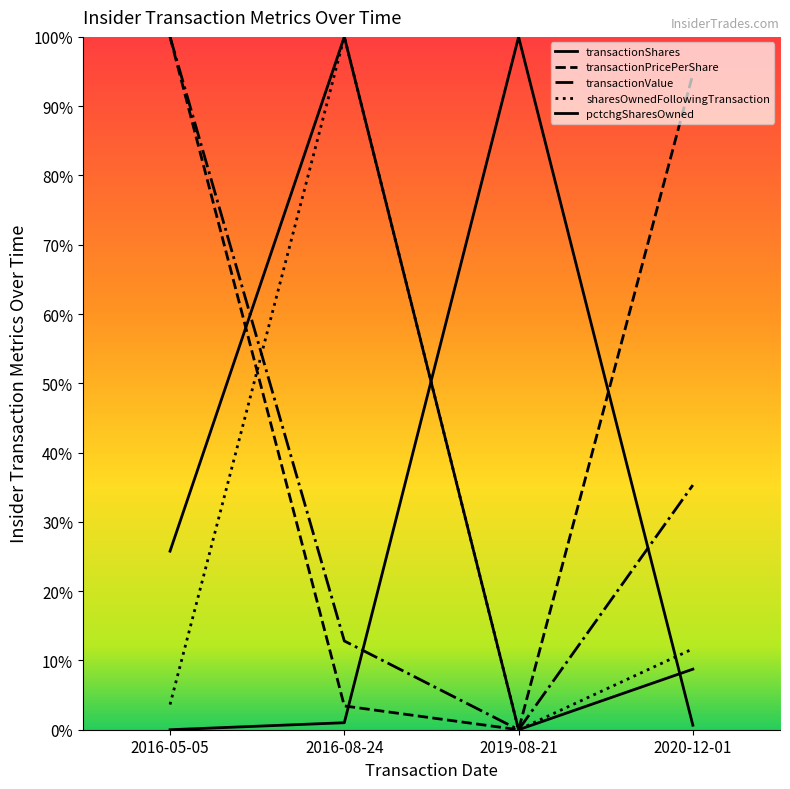

Reading left to right, transcribe all the data shown in this chart.

transactionShares: 2016-05-05=25.8	2016-08-24=100.0	2019-08-21=0.0	2020-12-01=8.7
transactionPricePerShare: 2016-05-05=100.0	2016-08-24=3.4	2019-08-21=0.0	2020-12-01=94.6
transactionValue: 2016-05-05=100.0	2016-08-24=12.8	2019-08-21=0.0	2020-12-01=35.3
sharesOwnedFollowingTransaction: 2016-05-05=3.6	2016-08-24=100.0	2019-08-21=0.0	2020-12-01=11.7
pctchgSharesOwned: 2016-05-05=0.0	2016-08-24=1.0	2019-08-21=100.0	2020-12-01=0.7